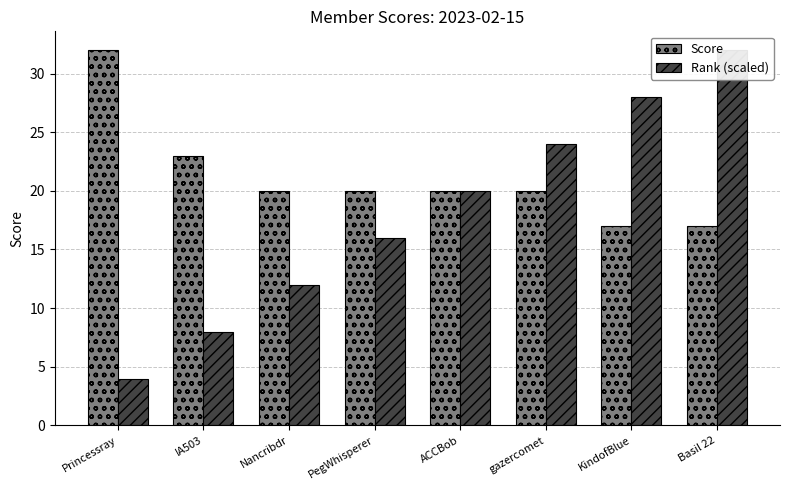

How many values in the Score series are below 20?

2